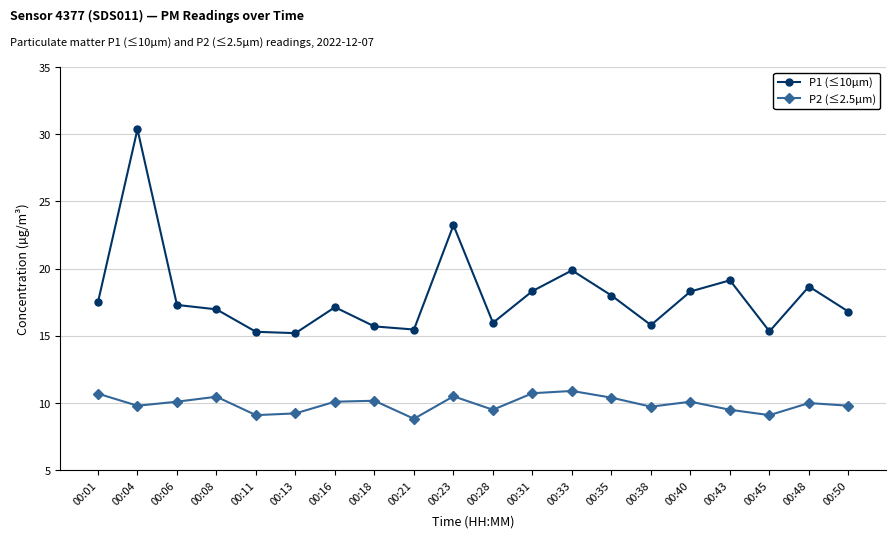

What is the sum of all P1 (≤10µm) values?

360.4